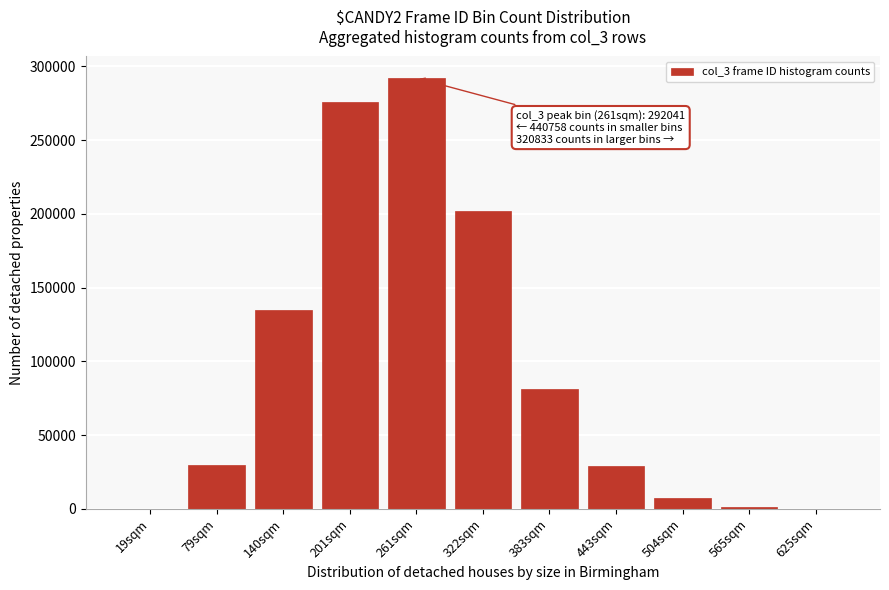

Where is the data nearest to the value 146106?

140sqm